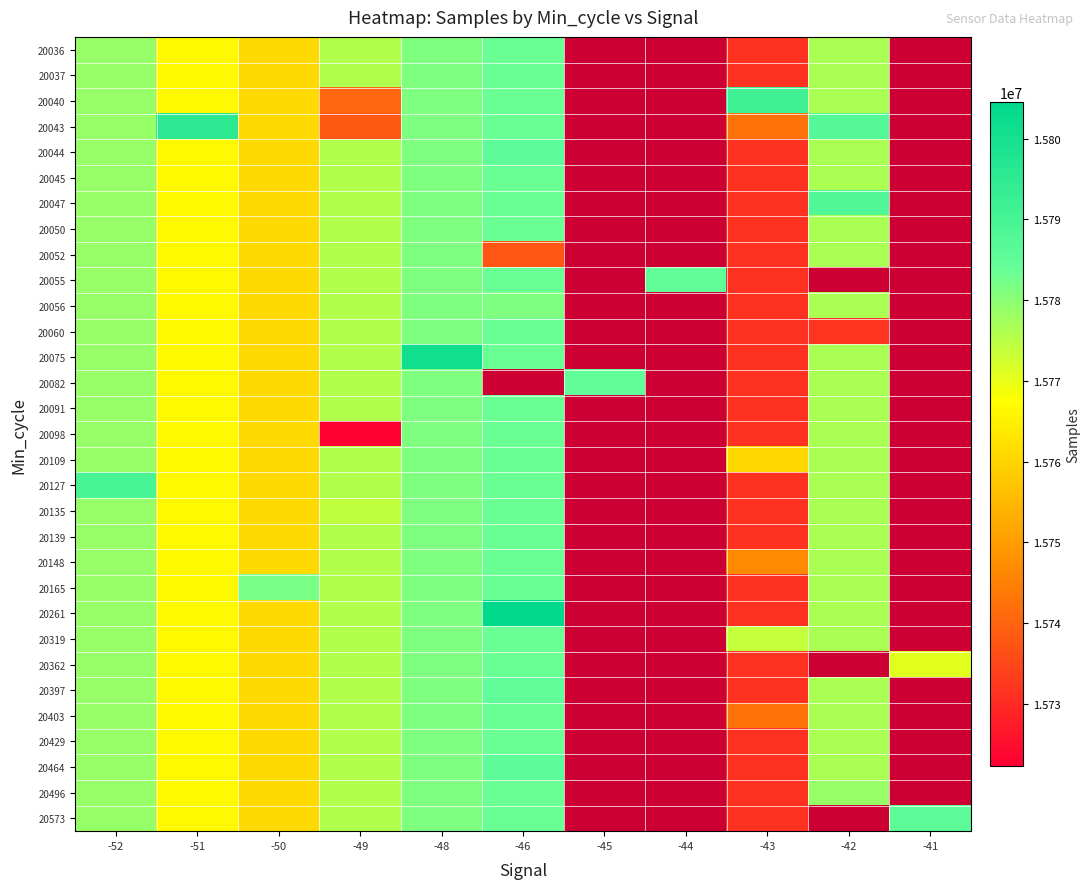

List the series in order of their peak value, highest first.

20261, 20075, 20043, 20040, 20127, 20047, 20573, 20044, 20464, 20397, 20055, 20082, 20036, 20037, 20045, 20050, 20060, 20091, 20098, 20109, 20135, 20139, 20148, 20165, 20319, 20362, 20403, 20429, 20496, 20056, 20052